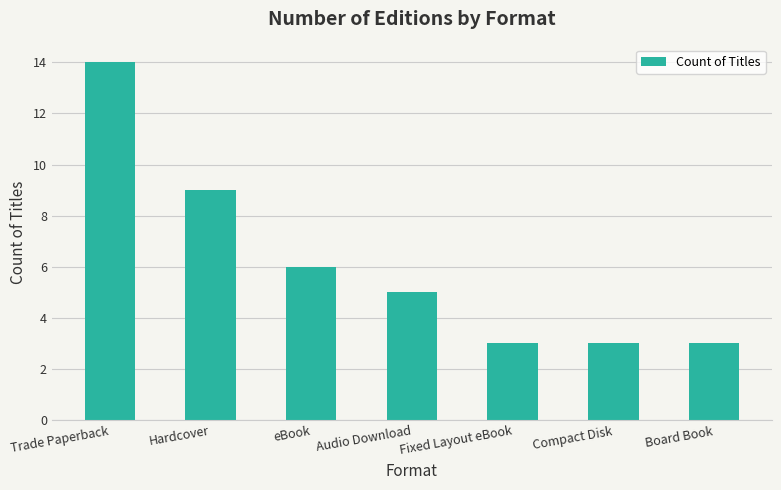

Reading right to left, extract all data points from this chart.

Board Book=3	Compact Disk=3	Fixed Layout eBook=3	Audio Download=5	eBook=6	Hardcover=9	Trade Paperback=14